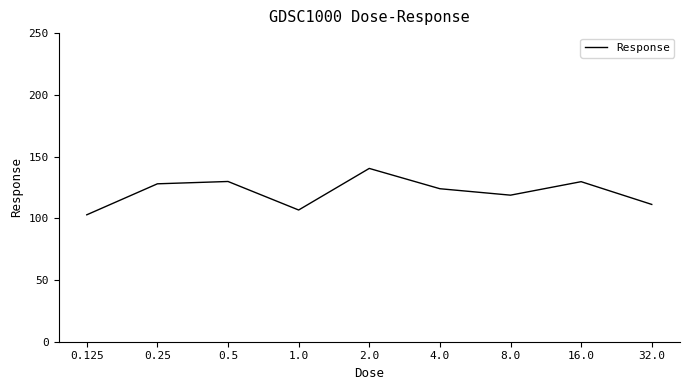

Does the chart have visible grid lines?

No